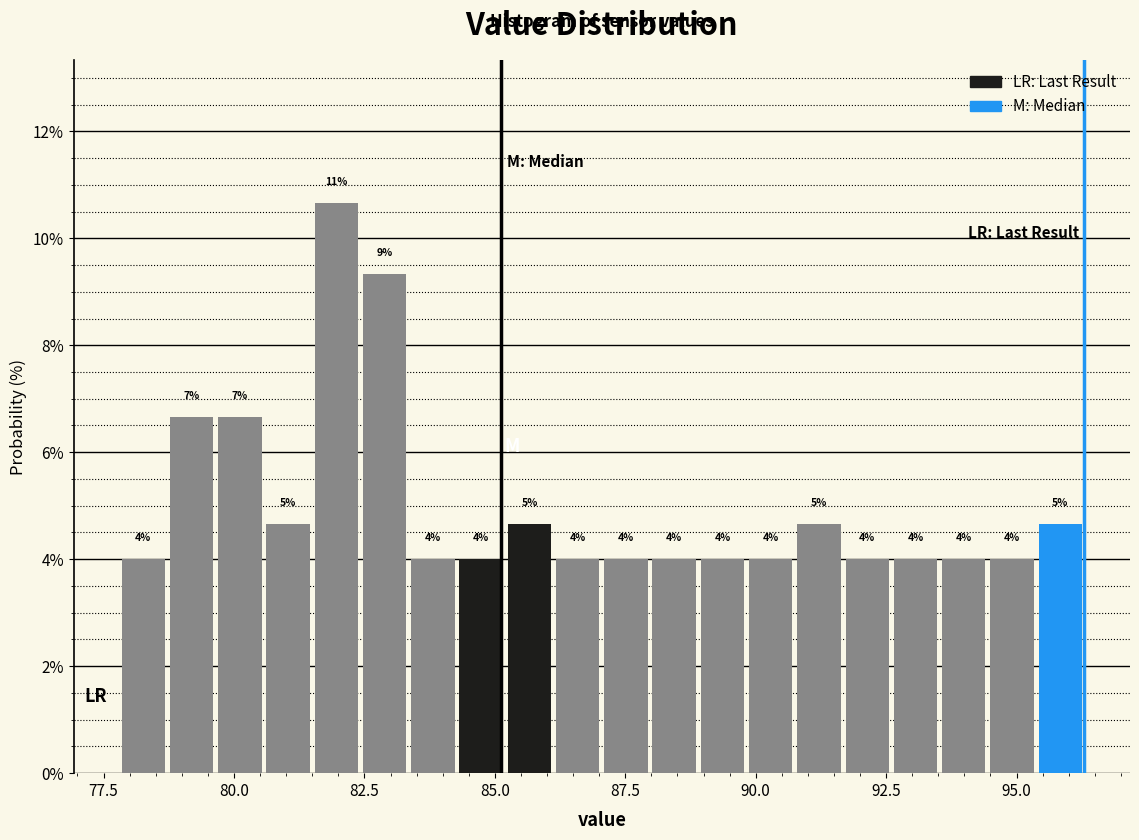

Around what value on the x-axis is the tallest bar? Give the approximate position of its centre, as read against the axis.

82.0